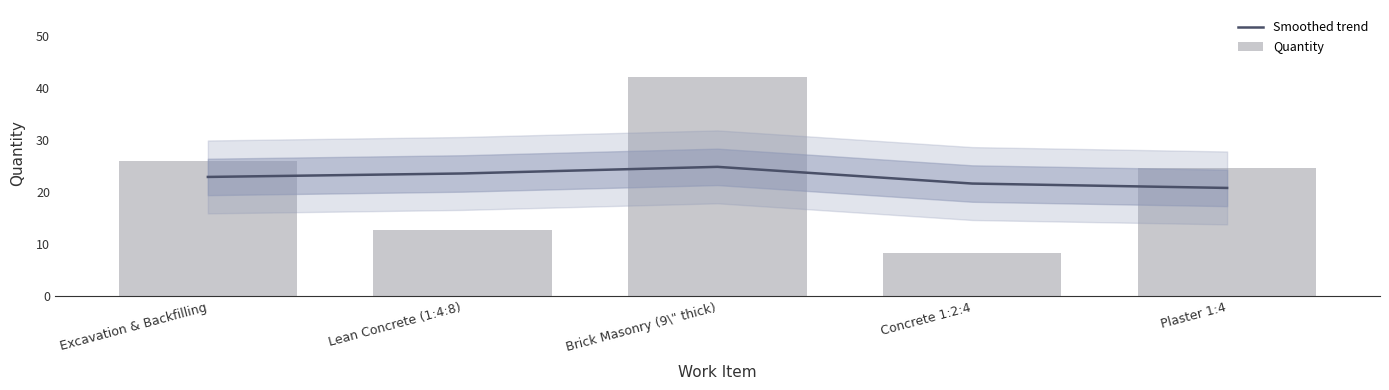

Reading left to right, what are all the values shown in this chart?

Smoothed trend: 22.9	23.6	24.9	21.7	20.8
Quantity: 26.0	12.8	42.2	8.2	24.8